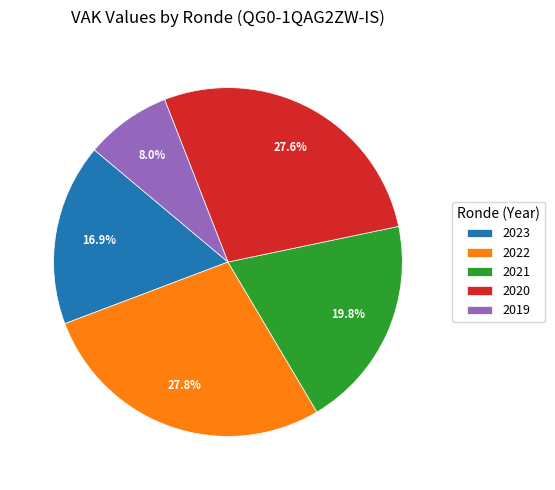

Does 2021 account for over 50% of the chart?

No